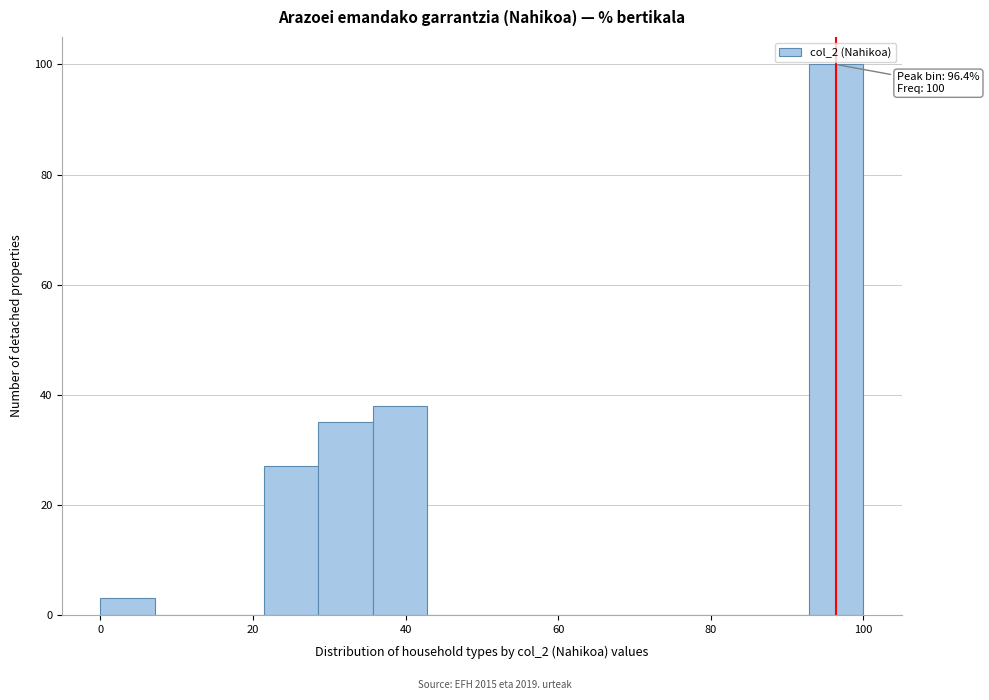

Read against the x-axis, roughly where is the centre of the tallest bar?

96